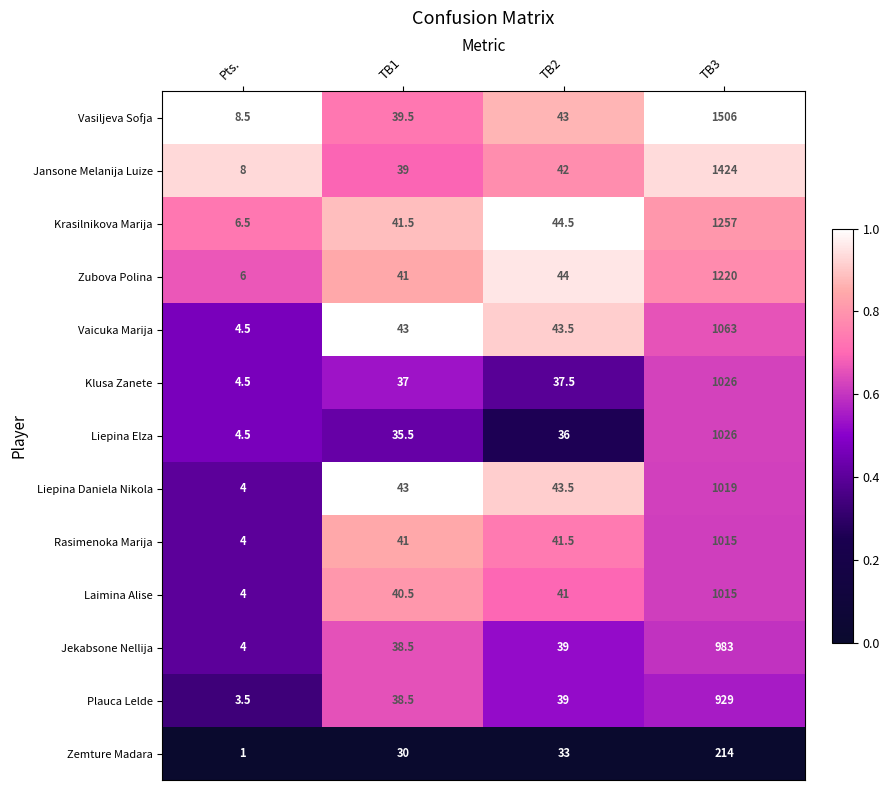

What value does the Jansone Melanija Luize series have at TB3?

1424.0